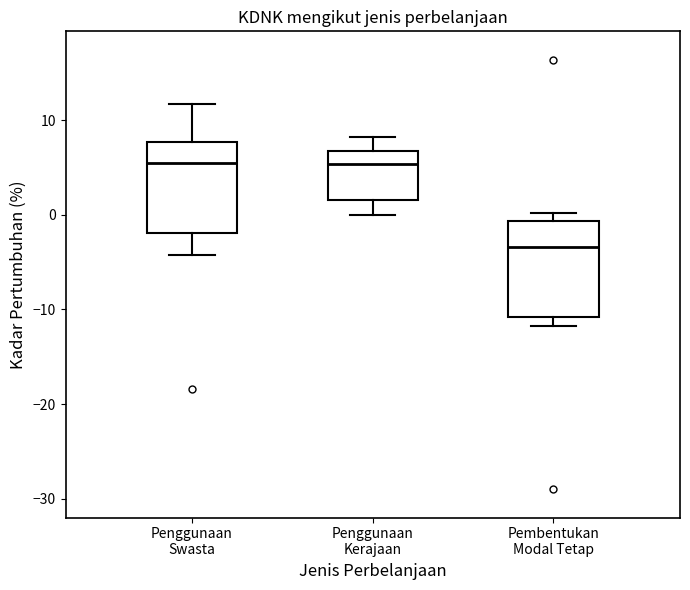

Reading left to right, transcribe this box plot: for each box, give where its median line is, the range the box spans, and where its two whiskers end, as read against the y-axis. The values are not printed on the chart, so give them approximately, as read against the axis.

Penggunaan Swasta: median 6, box -2 to 8, whiskers -4 to 12
Penggunaan Kerajaan: median 5, box 2 to 7, whiskers 0 to 8
Pembentukan Modal Tetap: median -3, box -11 to -1, whiskers -12 to 0